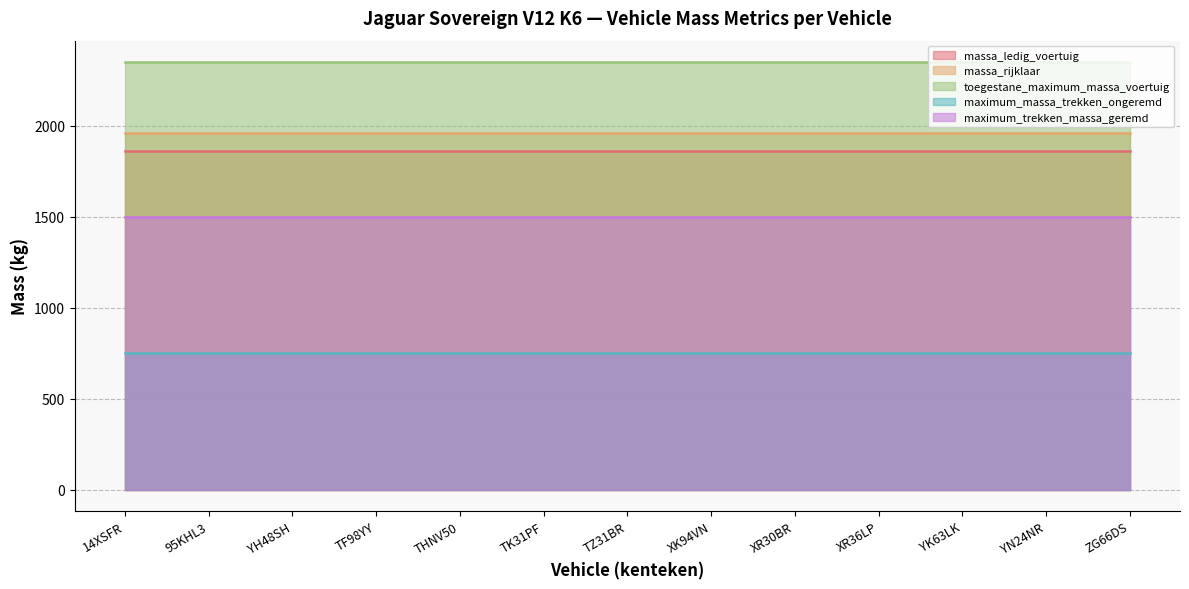

What are all the series names shown in the legend?

massa_ledig_voertuig, massa_rijklaar, toegestane_maximum_massa_voertuig, maximum_massa_trekken_ongeremd, maximum_trekken_massa_geremd